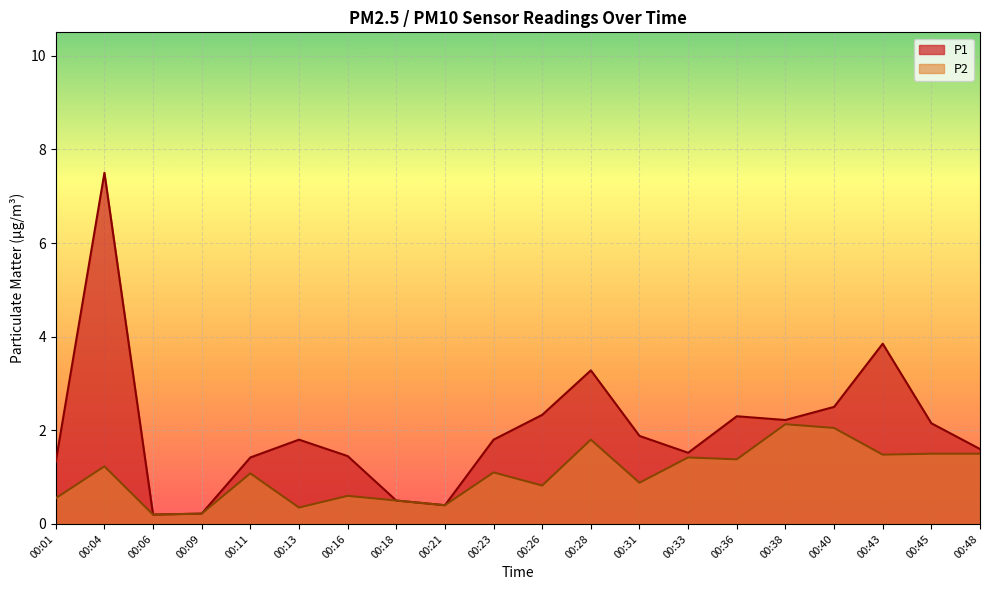

True or false: P2 and P1 intersect in this chart.

False